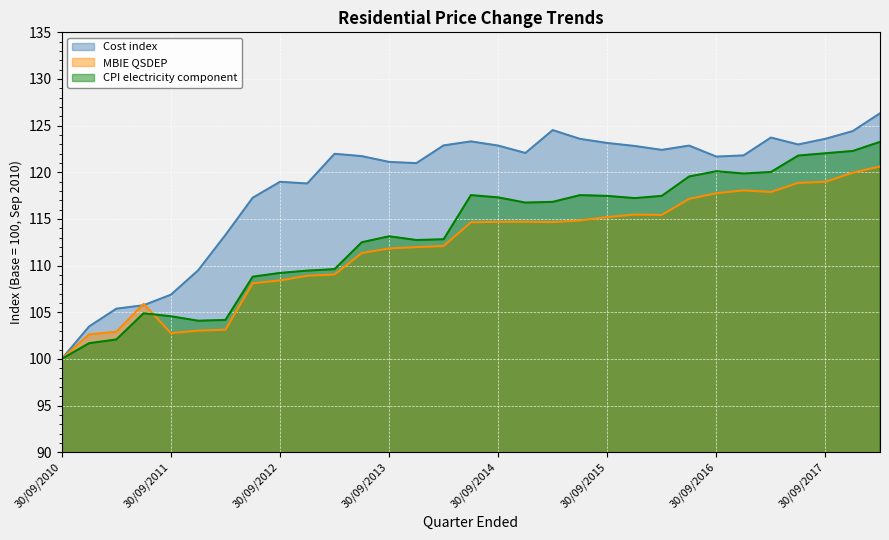

Which has a higher value, 30/06/2016 or 30/09/2010?

30/06/2016